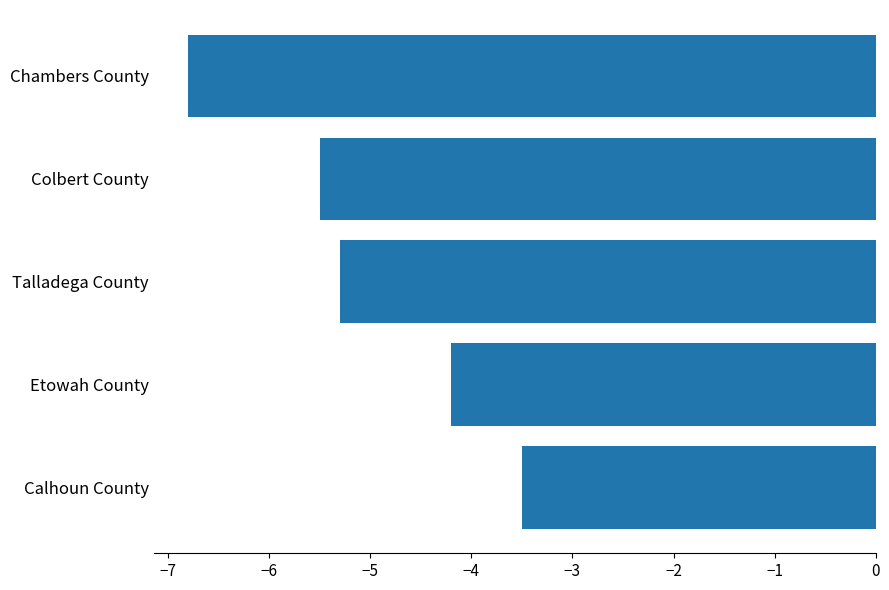

What is the minimum value shown in the chart?

-6.8